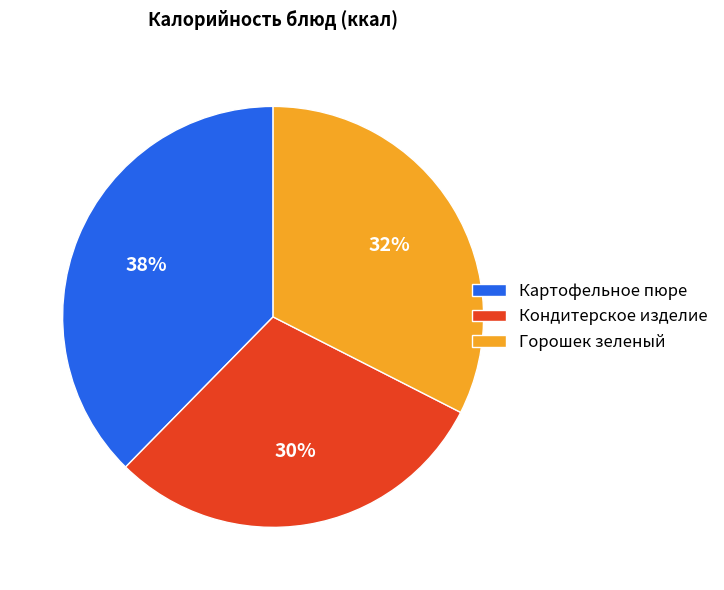

Which category has the biggest portion of the pie?

Картофельное пюре